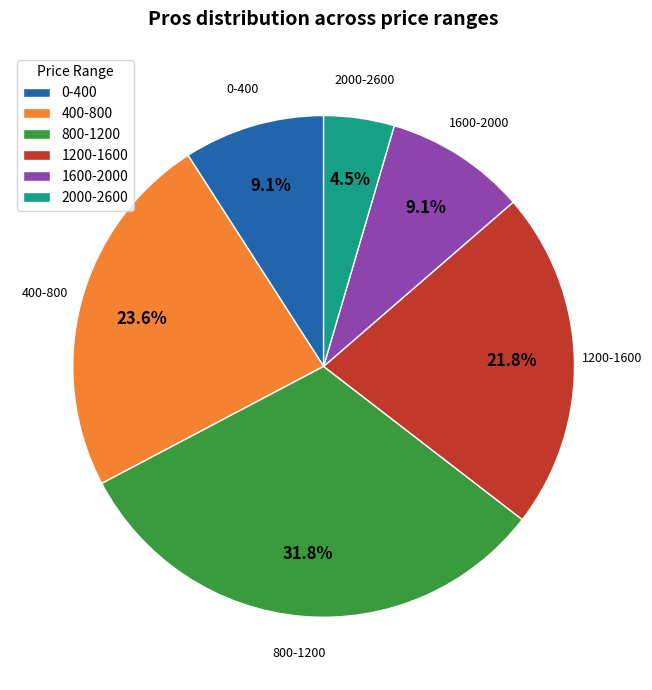

Which has a higher value, 2000-2600 or 0-400?

0-400